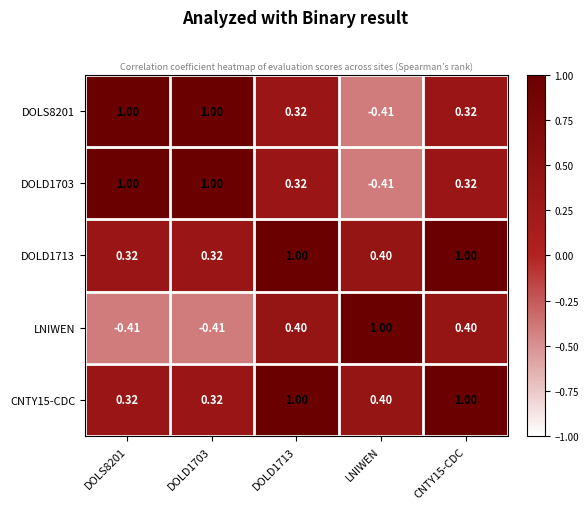

Reading left to right, transcribe all the data shown in this chart.

DOLS8201: DOLS8201=1.0	DOLD1703=1.0	DOLD1713=0.3	LNIWEN=-0.4	CNTY15-CDC=0.3
DOLD1703: DOLS8201=1.0	DOLD1703=1.0	DOLD1713=0.3	LNIWEN=-0.4	CNTY15-CDC=0.3
DOLD1713: DOLS8201=0.3	DOLD1703=0.3	DOLD1713=1.0	LNIWEN=0.4	CNTY15-CDC=1.0
LNIWEN: DOLS8201=-0.4	DOLD1703=-0.4	DOLD1713=0.4	LNIWEN=1.0	CNTY15-CDC=0.4
CNTY15-CDC: DOLS8201=0.3	DOLD1703=0.3	DOLD1713=1.0	LNIWEN=0.4	CNTY15-CDC=1.0